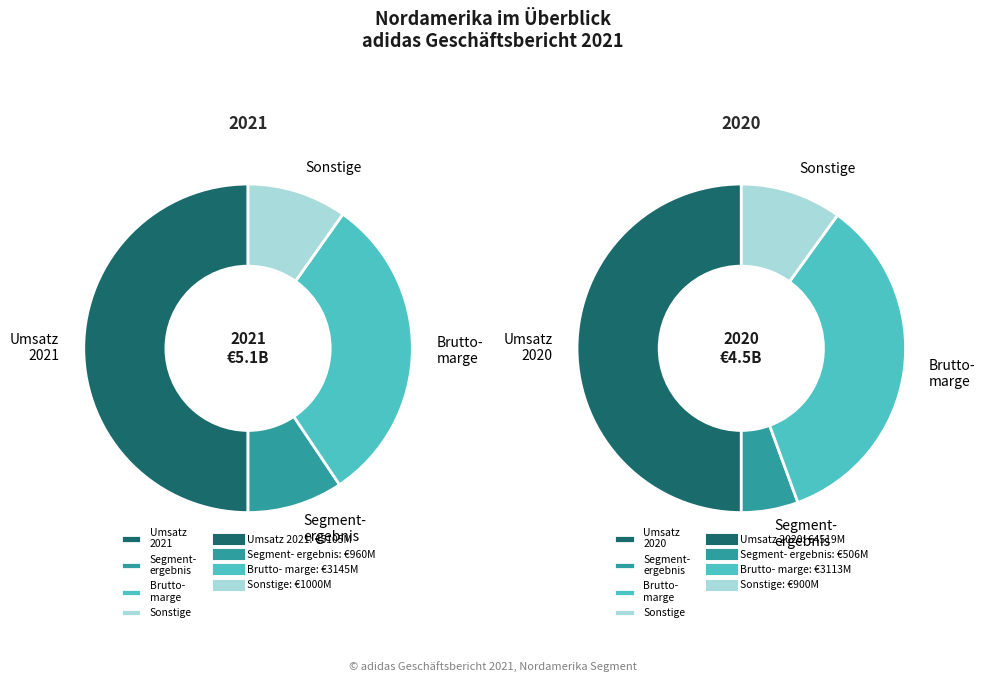

Which has a higher value, Segmentbetriebsergebnis 2021 or Umsatzerlöse 2021?

Umsatzerlöse 2021